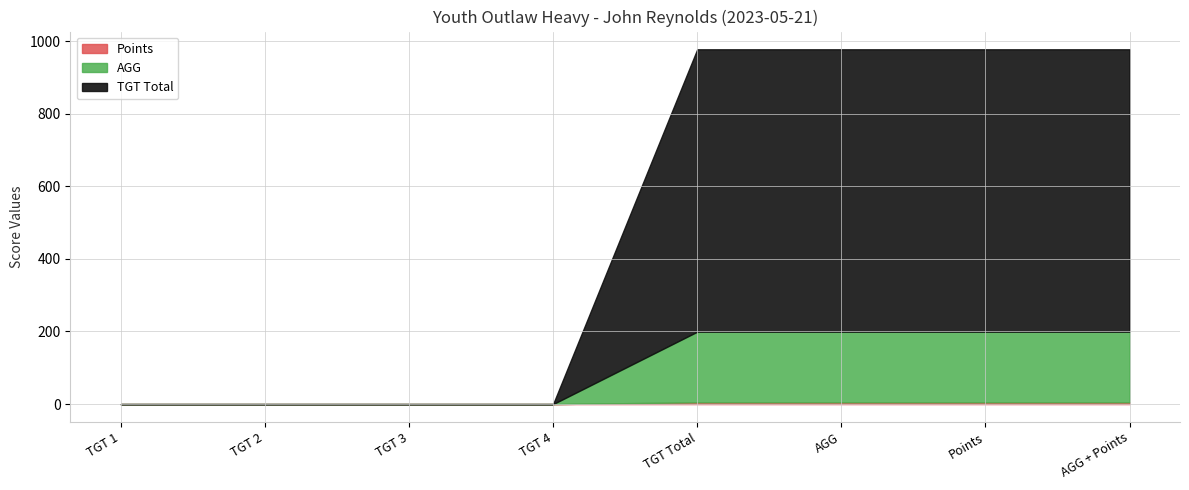

What is the difference between the second highest and minimum values in the AGG series?

194.5